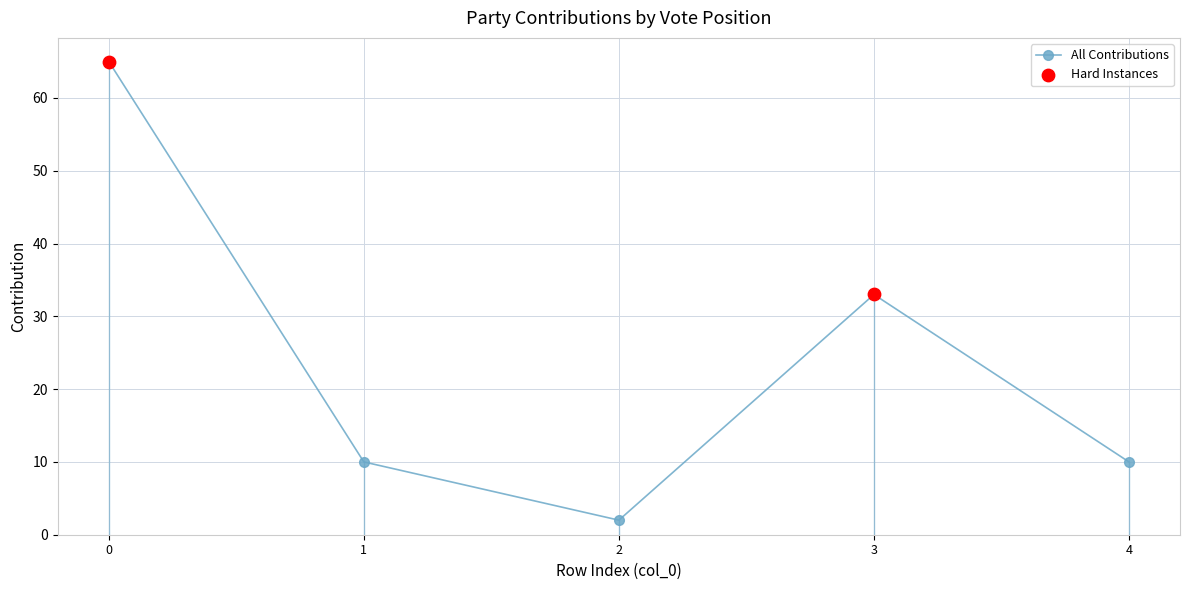

What is the change in value from 0 to 4?

-55